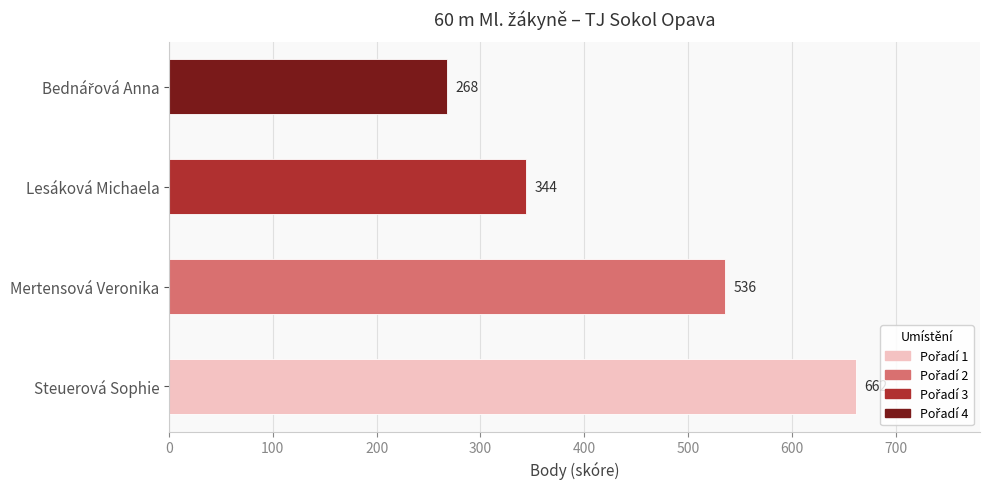

True or false: the data shows 344 at Lesáková Michaela.

True